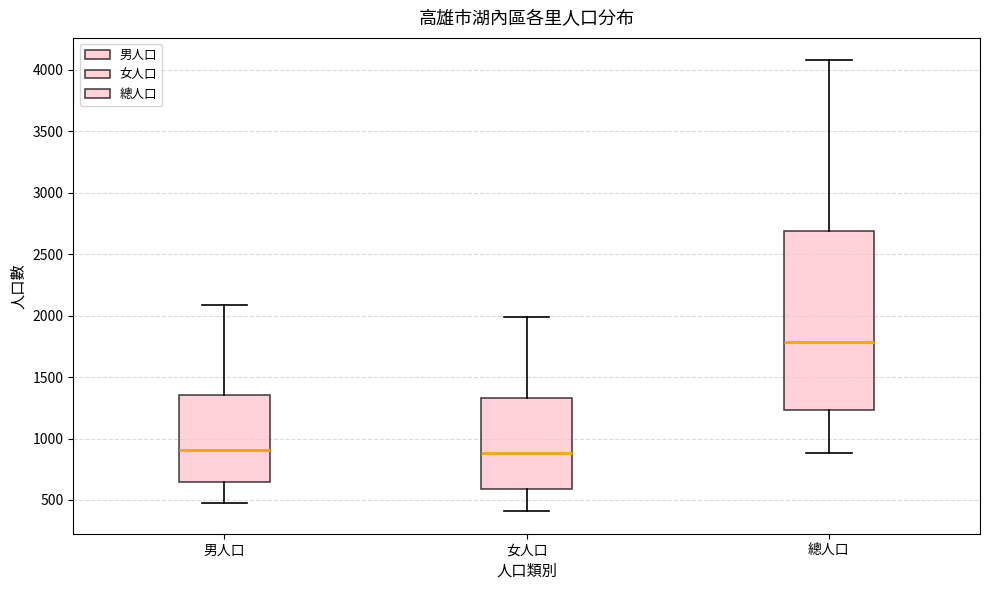

Which box is the tallest, from its lower edge to its upper edge?

總人口